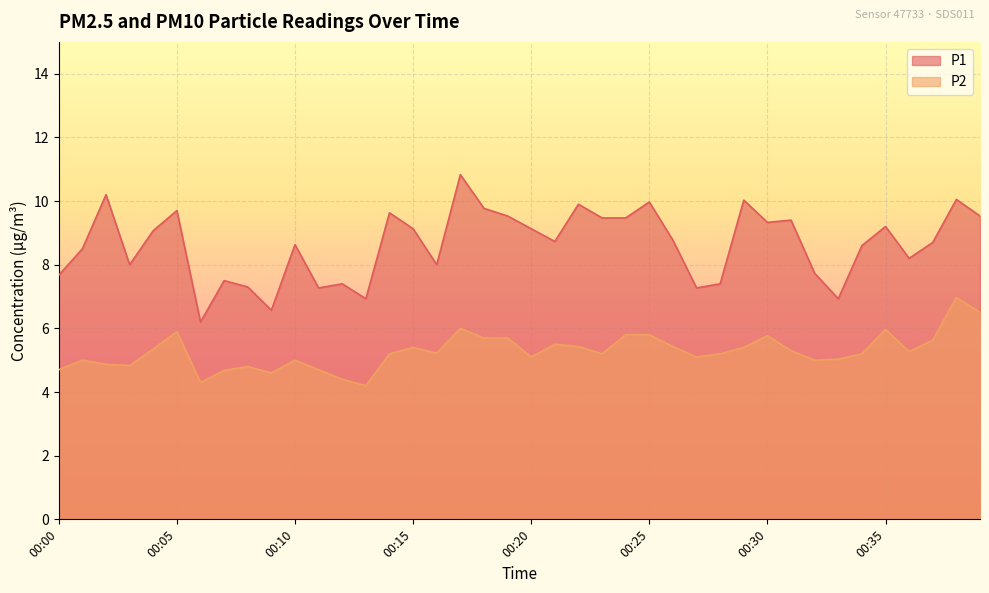

Reading left to right, extract all data points from this chart.

P1: 7.7	8.5	10.2	8.0	9.1	9.7	6.2	7.5	7.3	6.6	8.6	7.3	7.4	6.9	9.6	9.1	8.0	10.8	9.8	9.5	9.1	8.7	9.9	9.5	9.5	10.0	8.8	7.3	7.4	10.0	9.3	9.4	7.7	6.9	8.6	9.2	8.2	8.7	10.1	9.5
P2: 4.7	5.0	4.9	4.8	5.3	5.9	4.3	4.7	4.8	4.6	5.0	4.7	4.4	4.2	5.2	5.4	5.2	6.0	5.7	5.7	5.1	5.5	5.4	5.2	5.8	5.8	5.4	5.1	5.2	5.4	5.8	5.3	5.0	5.0	5.2	6.0	5.3	5.6	7.0	6.5